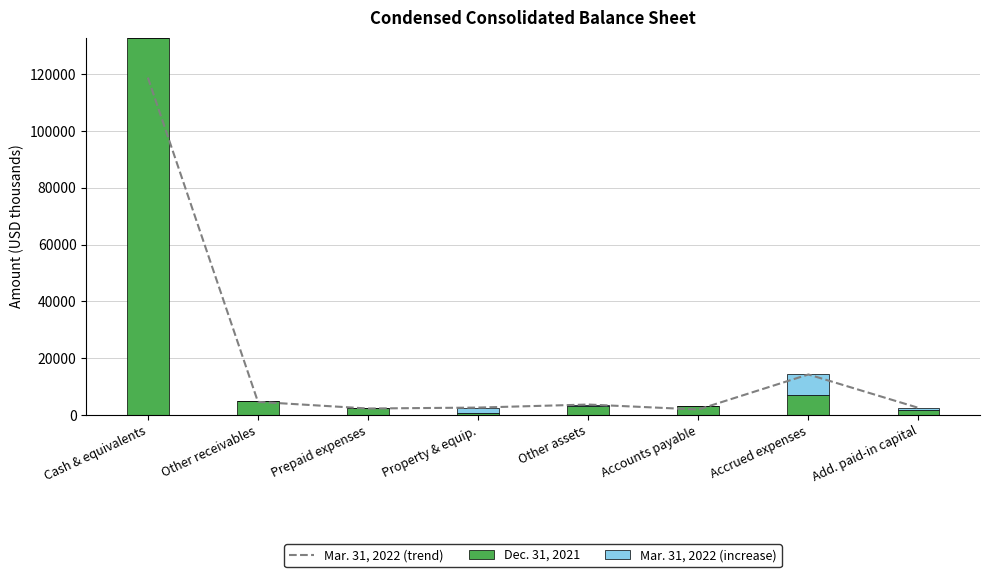

What is the label of the 2nd bar from the right?

Accrued expenses